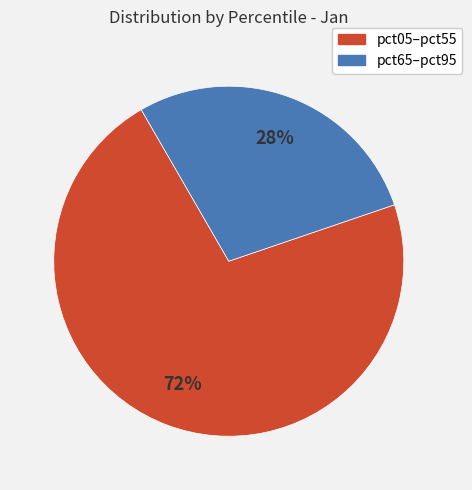

Does any single category account for the majority?

Yes